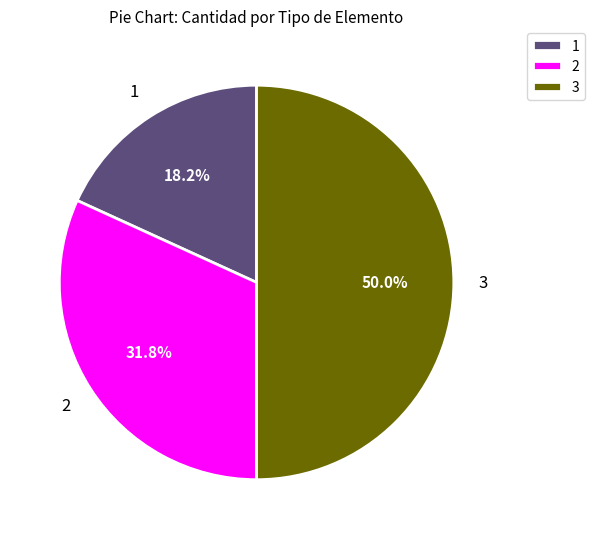

To the nearest percent, what is the difference between the largest and smallest slice percentages?

32%